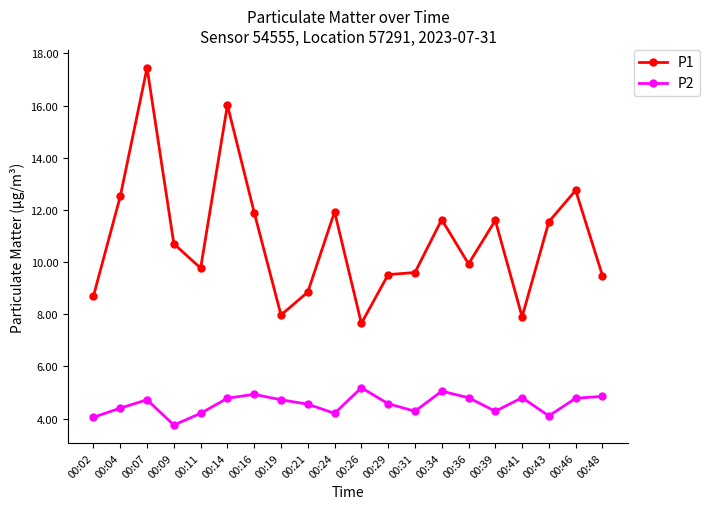

Rank the series by their average value, from highest to lowest.

P1, P2